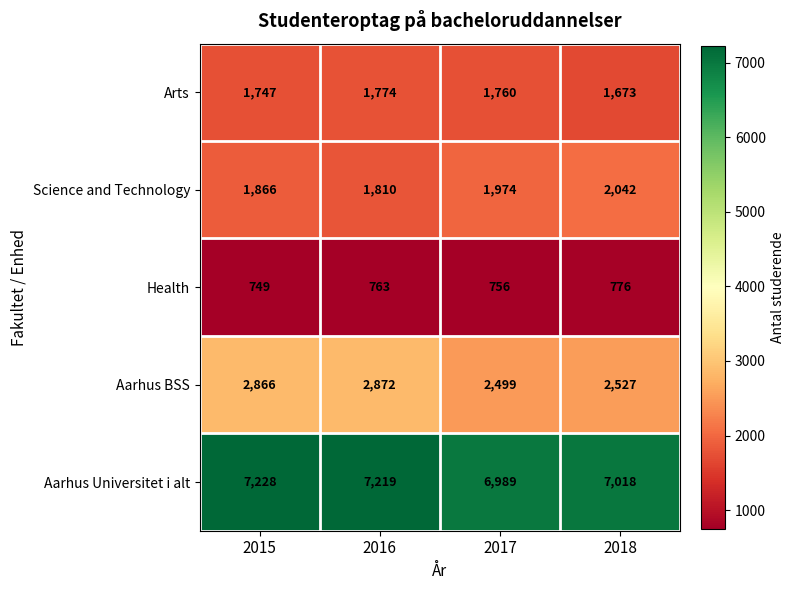

How many series are shown in this chart?

5